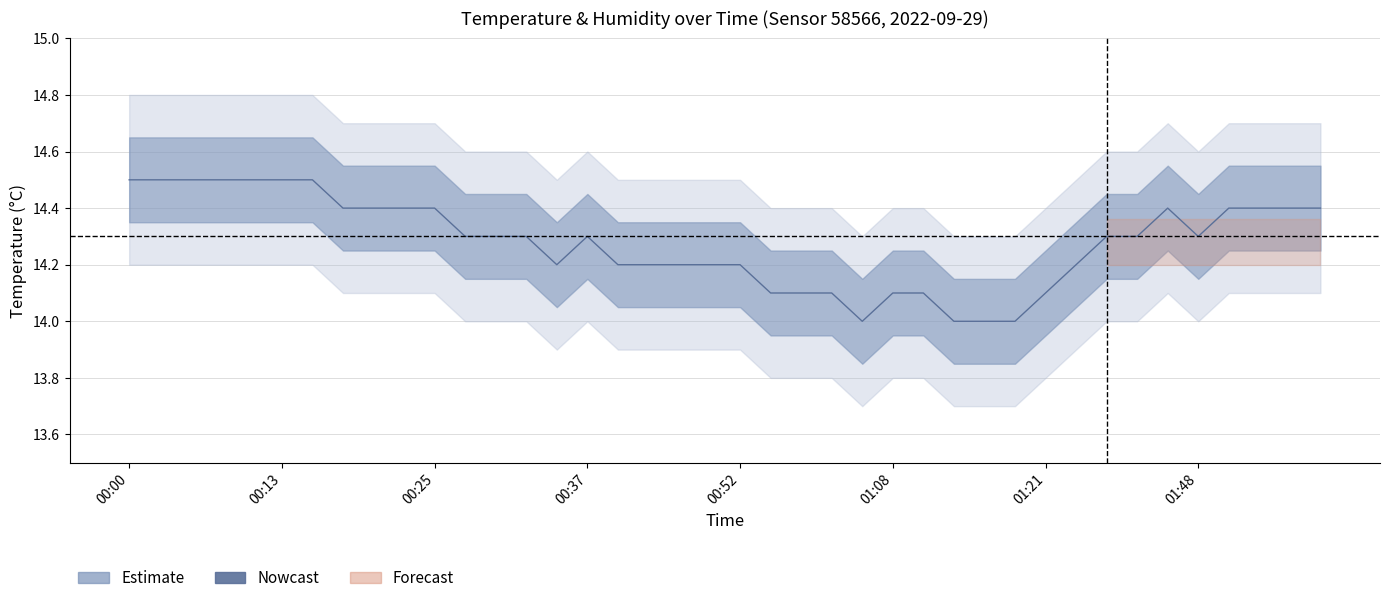

Rank the categories by value from highest to lowest.

00:00, 00:03, 00:05, 00:08, 00:10, 00:13, 00:15, 00:17, 00:20, 00:22, 00:25, 01:46, 01:51, 01:53, 01:56, 01:59, 00:27, 00:30, 00:32, 00:37, 01:40, 01:43, 01:48, 00:34, 00:39, 00:42, 00:45, 00:47, 00:52, 01:27, 00:55, 01:00, 01:03, 01:08, 01:10, 01:21, 01:05, 01:13, 01:15, 01:18